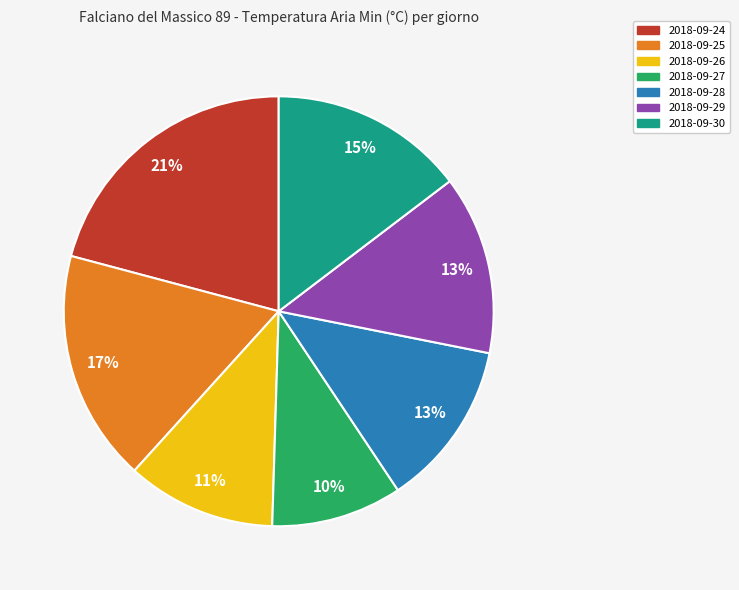

To the nearest percent, what is the average slice percentage?

14%